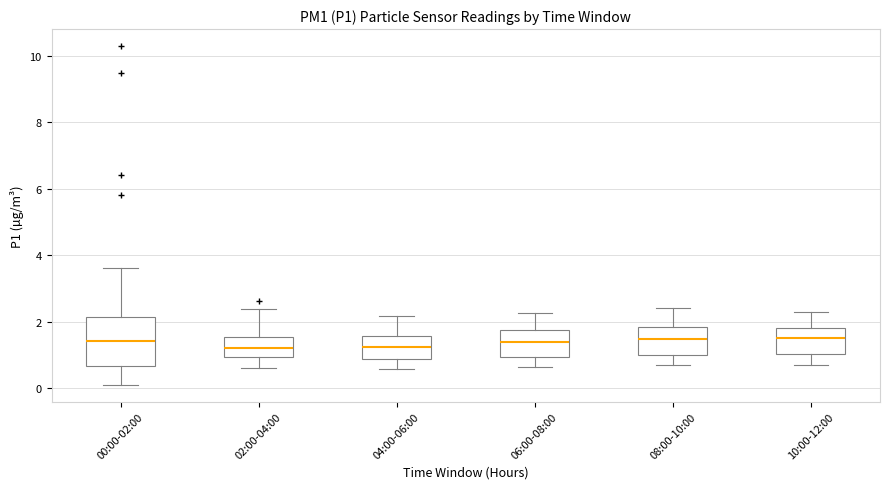

Reading left to right, transcribe this box plot: for each box, give where its median line is, the range the box spans, and where its two whiskers end, as read against the y-axis. The values are not printed on the chart, so give them approximately, as read against the axis.

00:00-02:00: median 1.4, box 0.6 to 2.2, whiskers 0.2 to 3.6
02:00-04:00: median 1.2, box 1.0 to 1.6, whiskers 0.6 to 2.4
04:00-06:00: median 1.2, box 0.8 to 1.6, whiskers 0.6 to 2.2
06:00-08:00: median 1.4, box 1.0 to 1.8, whiskers 0.6 to 2.2
08:00-10:00: median 1.4, box 1.0 to 1.8, whiskers 0.8 to 2.4
10:00-12:00: median 1.6, box 1.0 to 1.8, whiskers 0.8 to 2.4